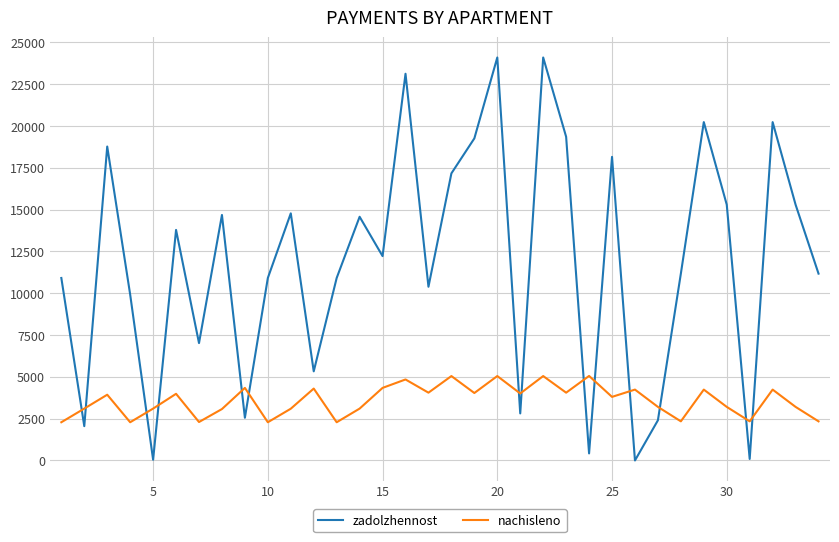

List the series in order of their peak value, lowest first.

nachisleno, zadolzhennost